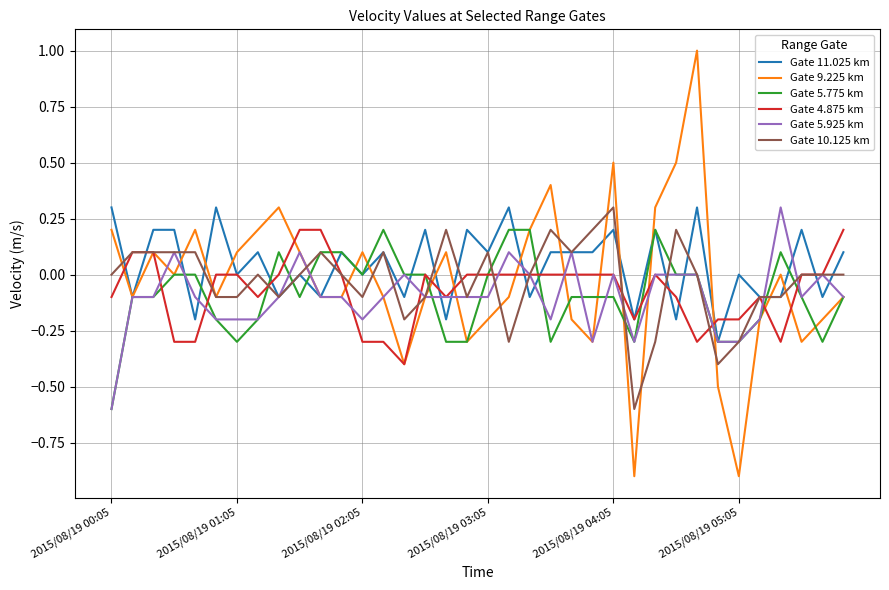

True or false: Gate 5.925 km has more than 1 points higher than both neighbors.

True